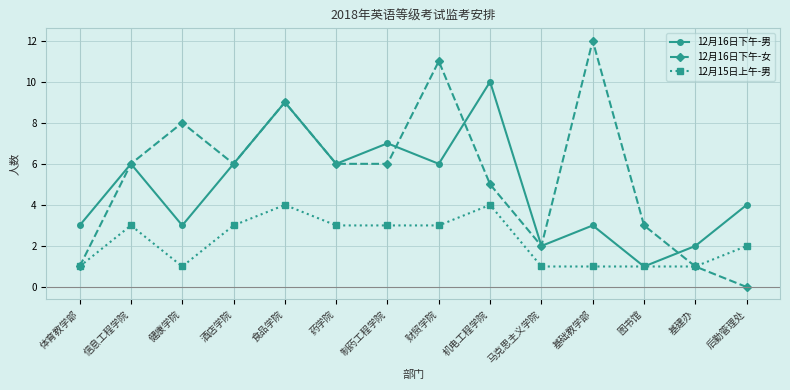

What is the value of the 12月16日下午-女 point at the 3rd from the left?

8